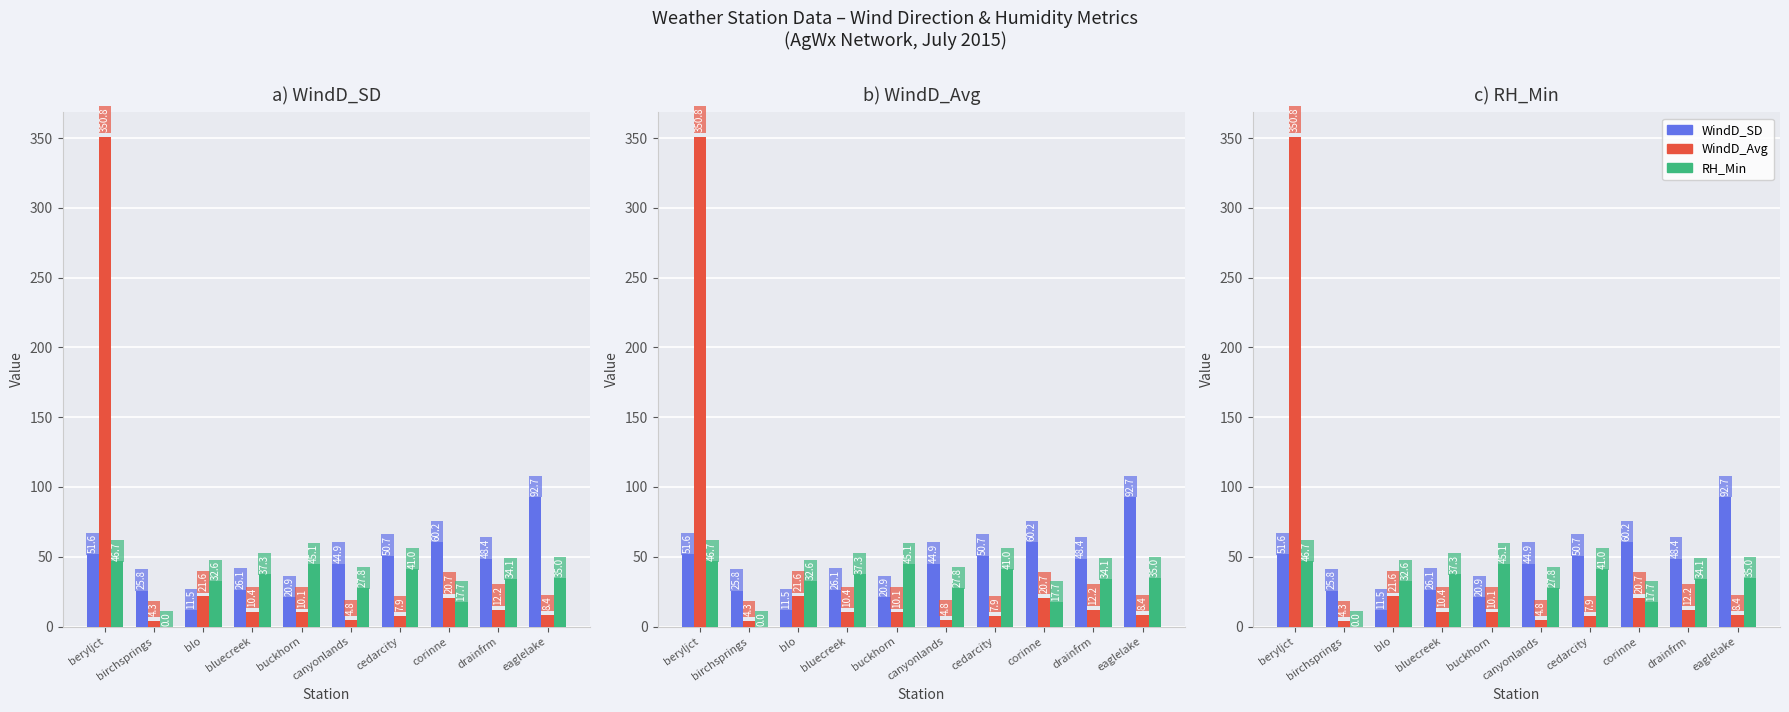

What is the total value across all series at birchsprings?

30.1